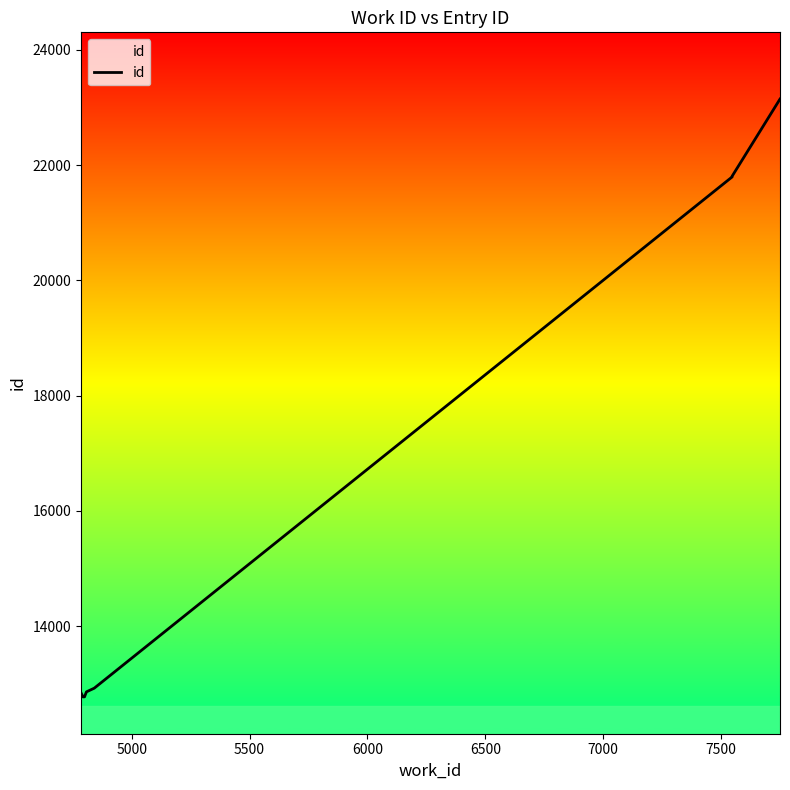

Approximately how many times larger is the value at 6500 compared to 7500?

1.0